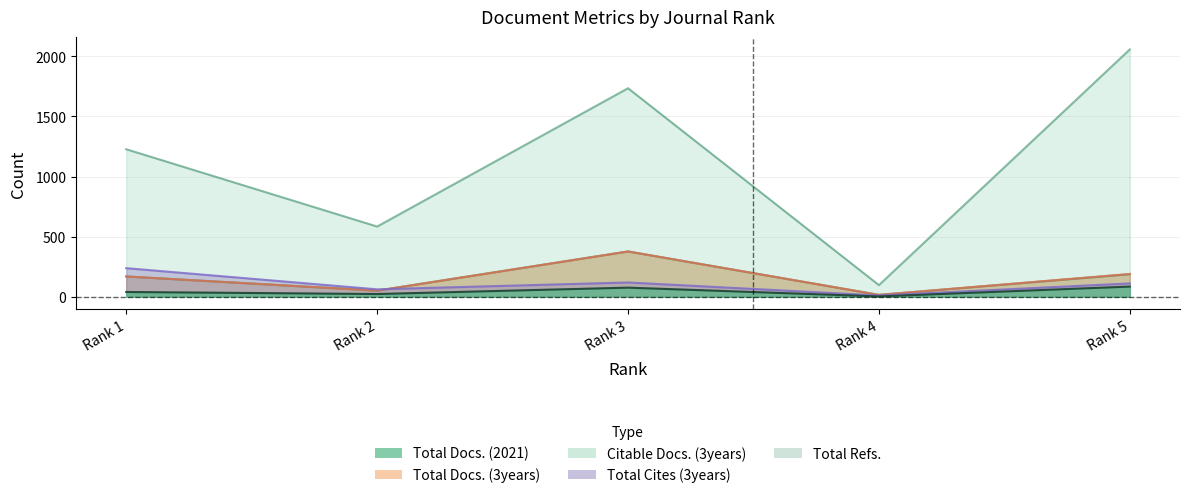

What is the highest value of the Total Docs. (3years) series?

377